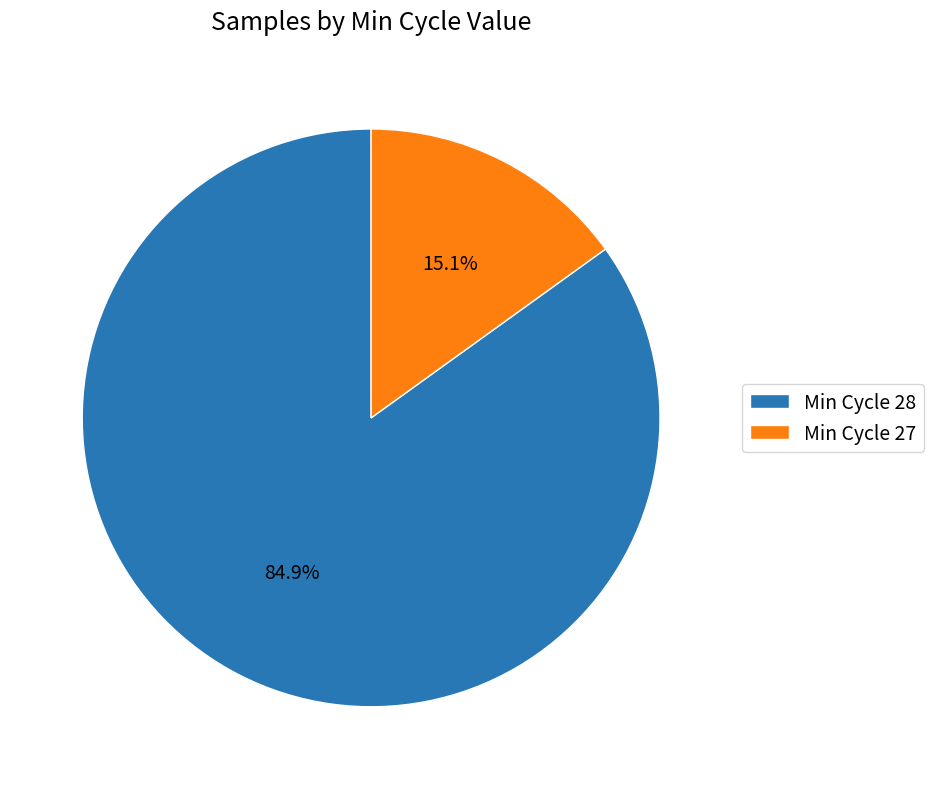

Is there a majority slice in this chart?

Yes